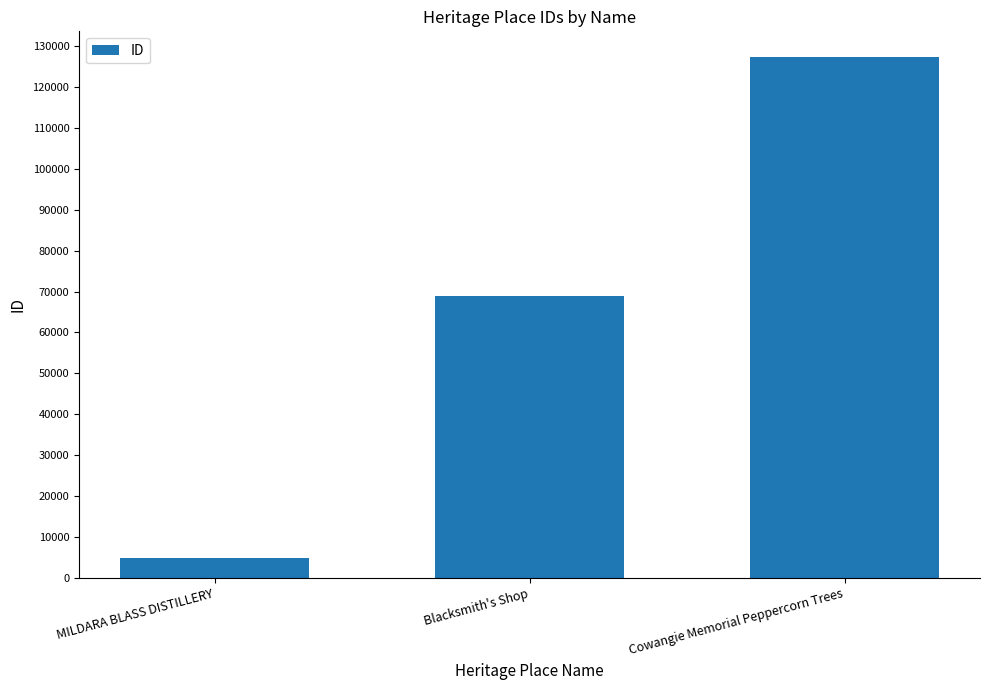

What is the average value?

66995